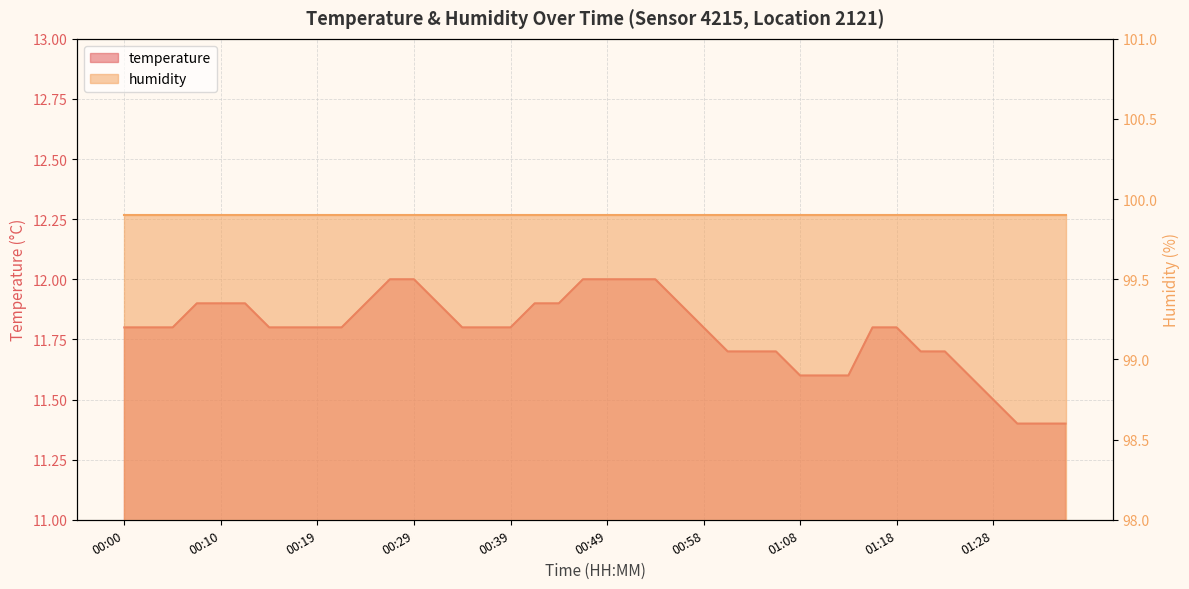

What is the difference between the maximum and minimum values?

0.6